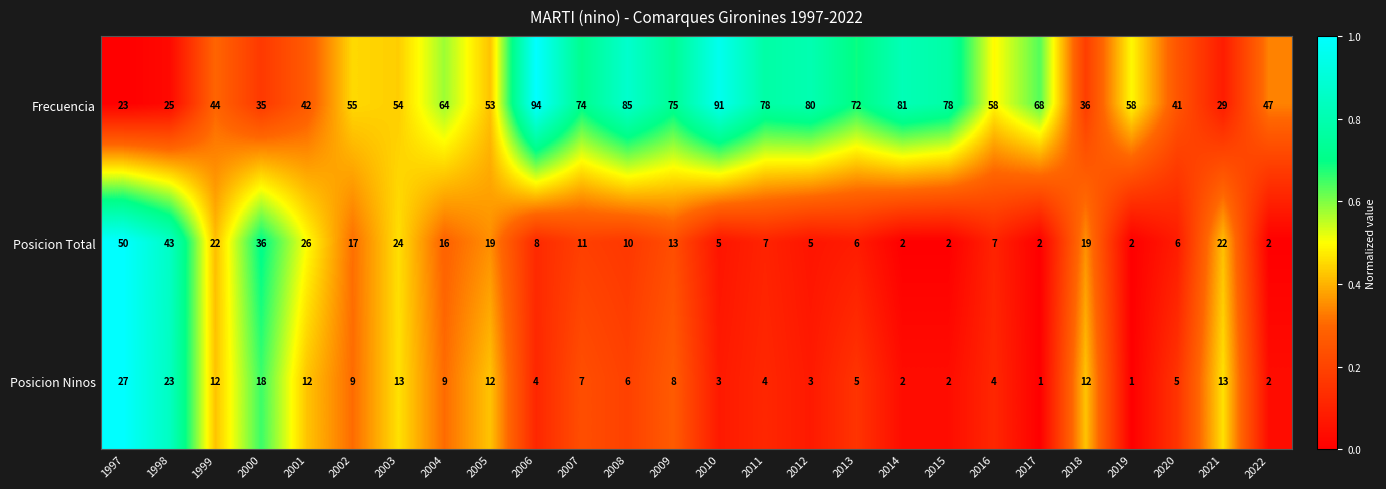

Which series has the largest total across all categories?

Frecuencia